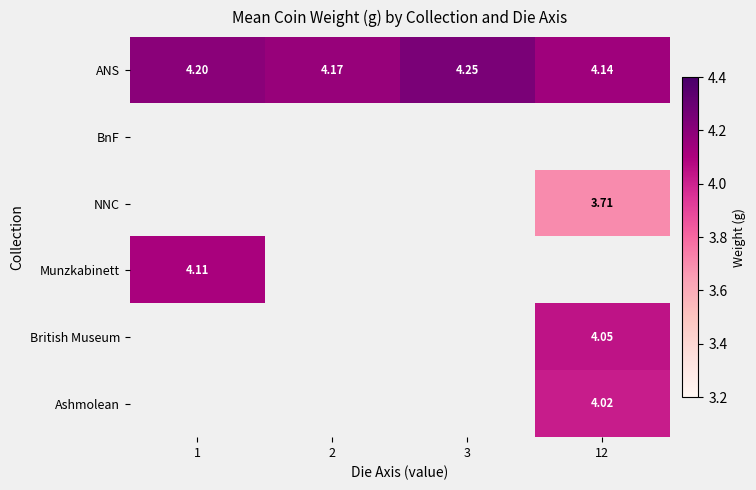

What is the sum of all ANS values?

16.8